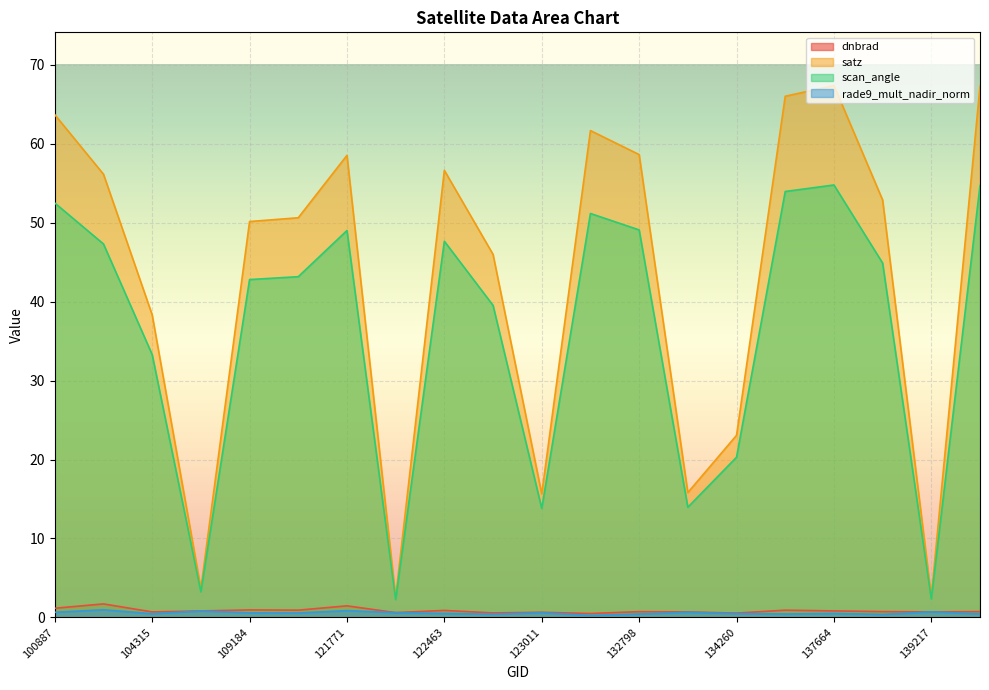

True or false: dnbrad and scan_angle intersect in this chart.

False